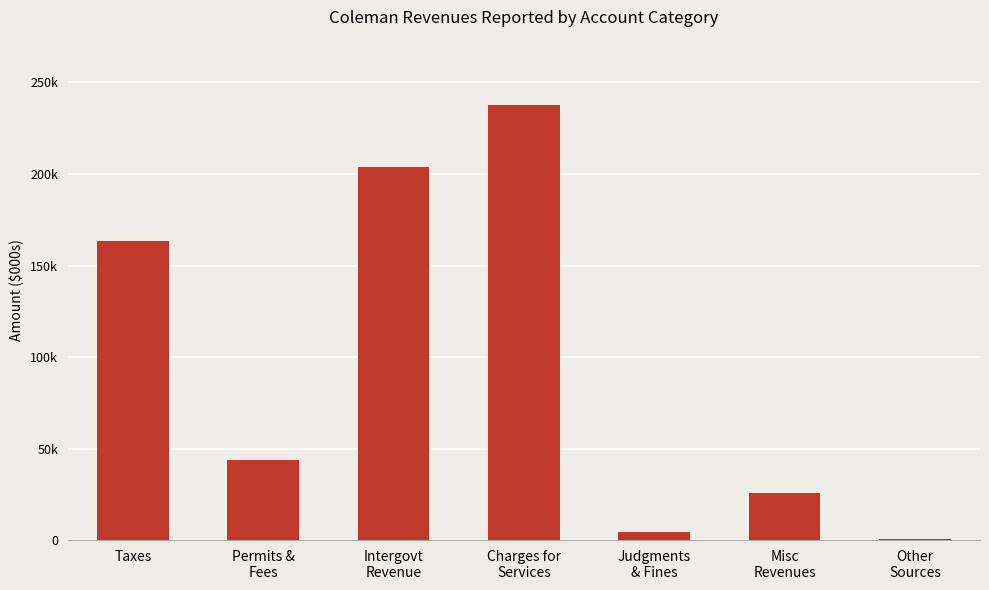

Reading left to right, list all the values displayed in this chart.

Taxes=163325	Permits &
Fees=43998	Intergovt
Revenue=203918	Charges for
Services=237735	Judgments
& Fines=4156	Misc
Revenues=25500	Other
Sources=565